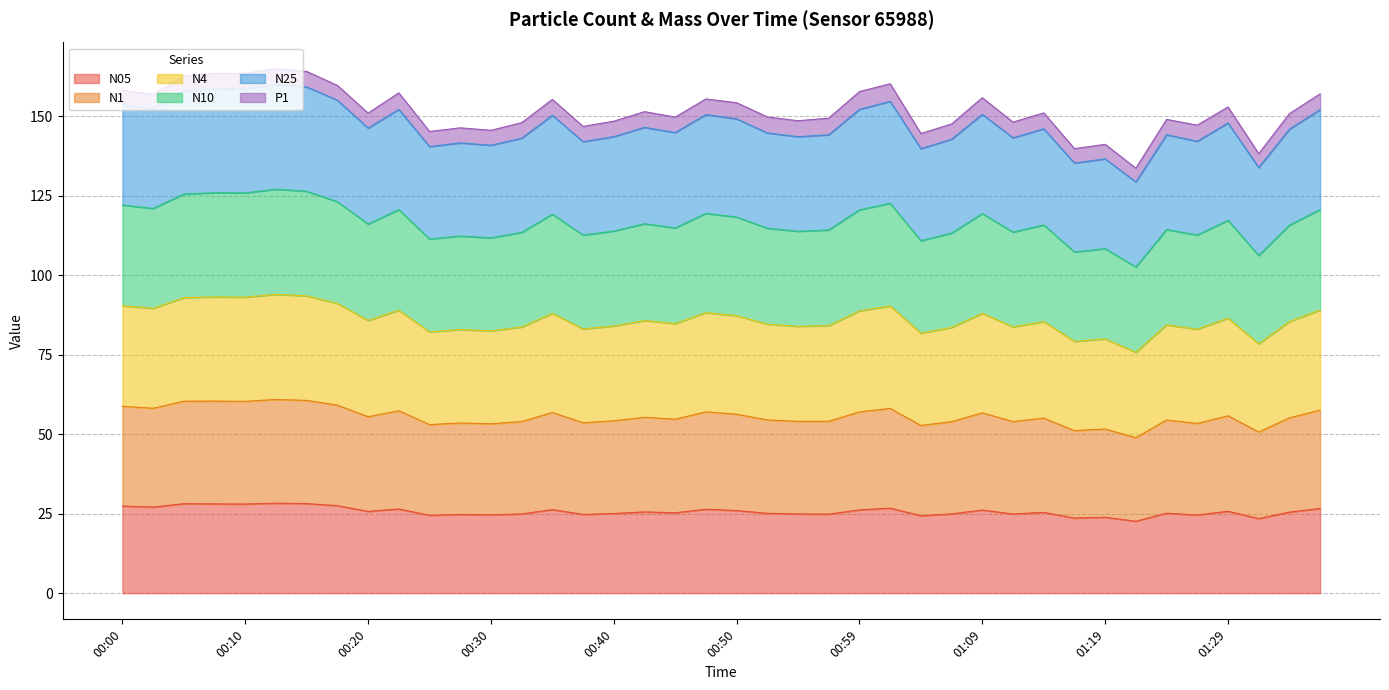

What position from the left is 01:34?

39